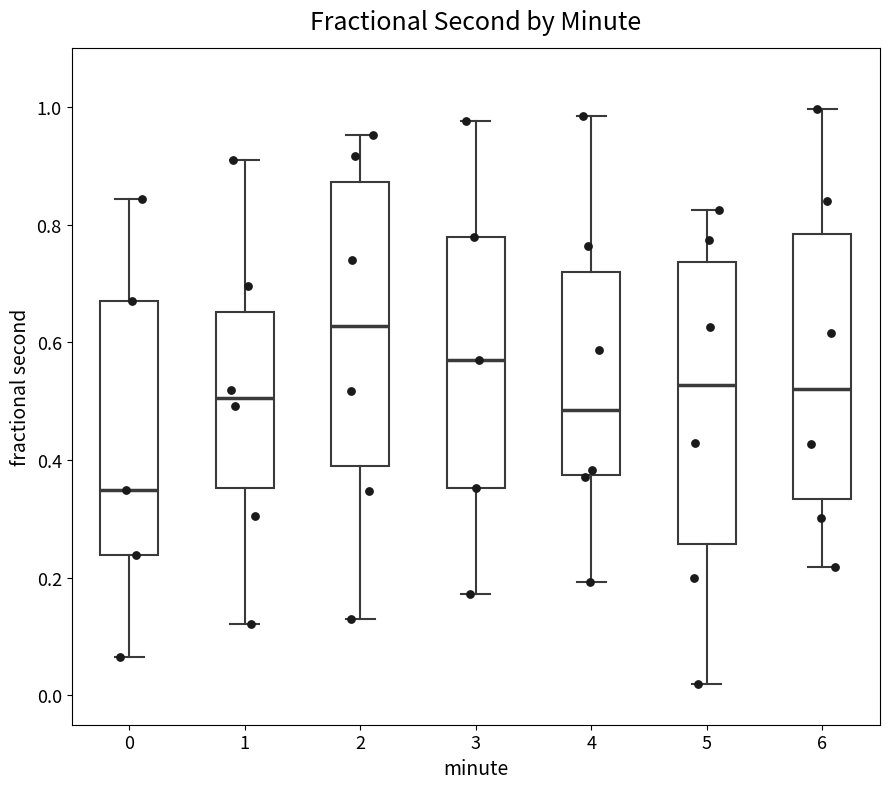

Where does the upper whisker of the box at x = 1 end on the y-axis? The values are not printed on the chart, so give them approximately, as read against the axis.

0.92